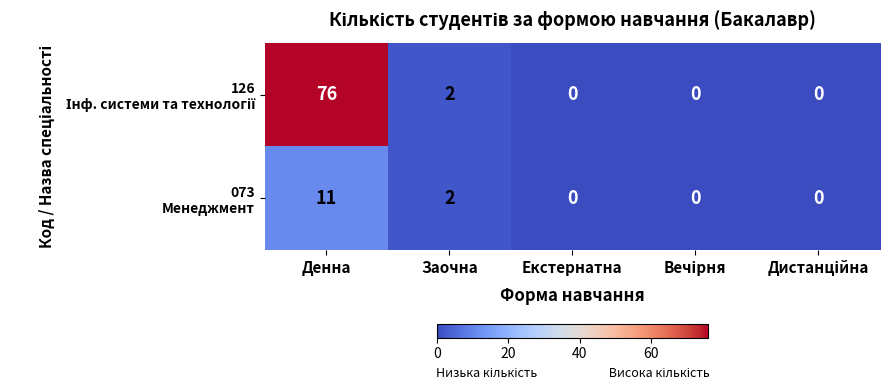

At which category is the sum across all series the highest?

Денна